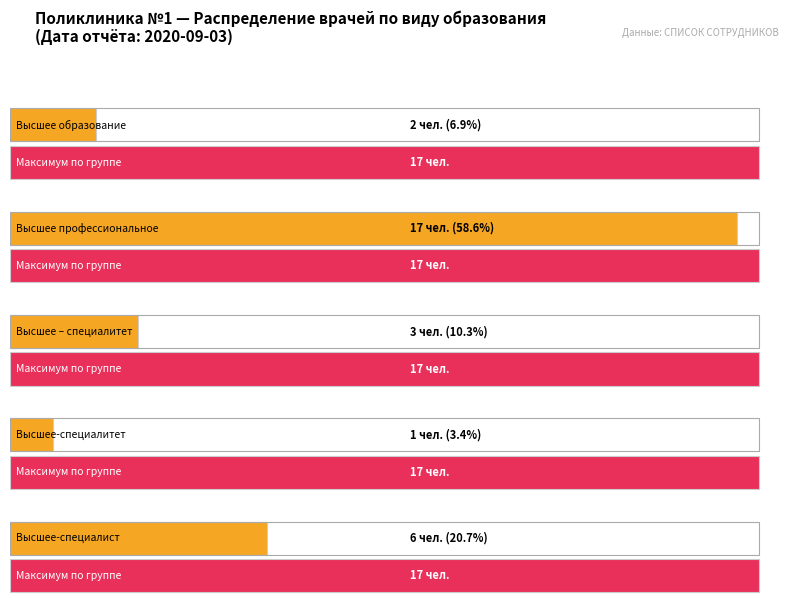

How many values are below 3?

2